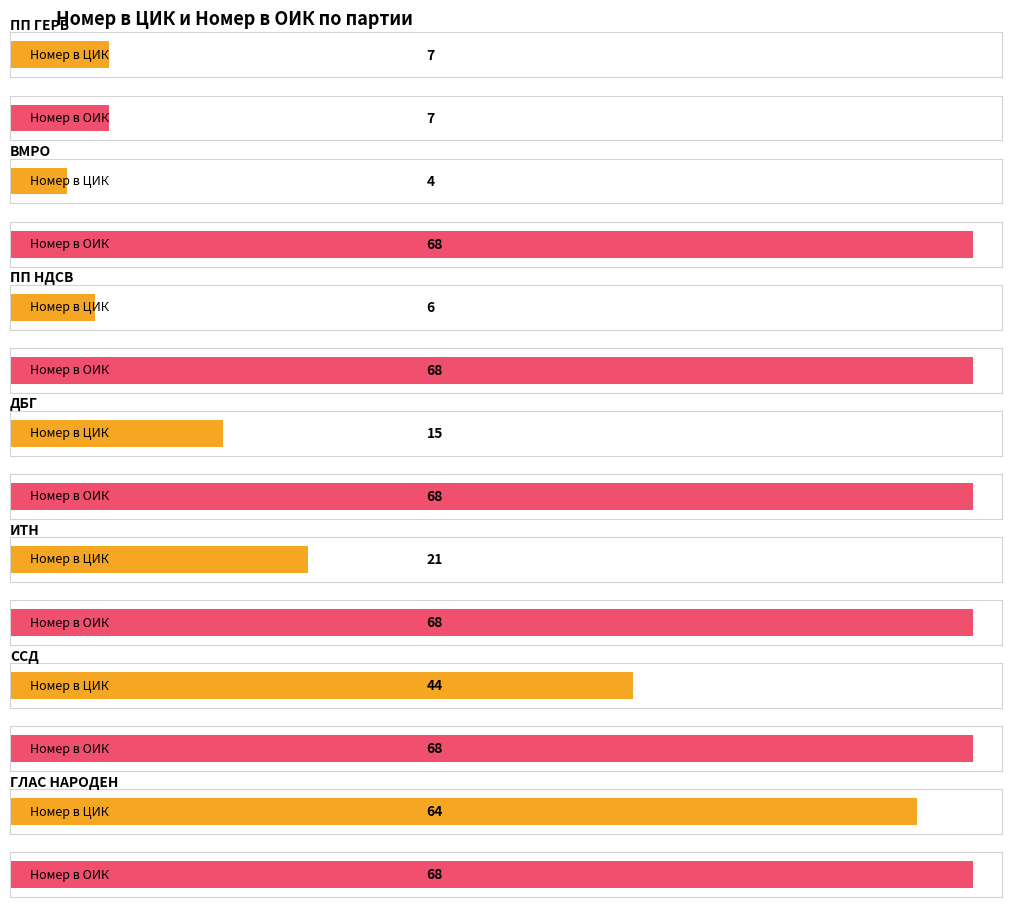

What is the value of the Номер в ЦИК bar at the 3rd from the left?

6